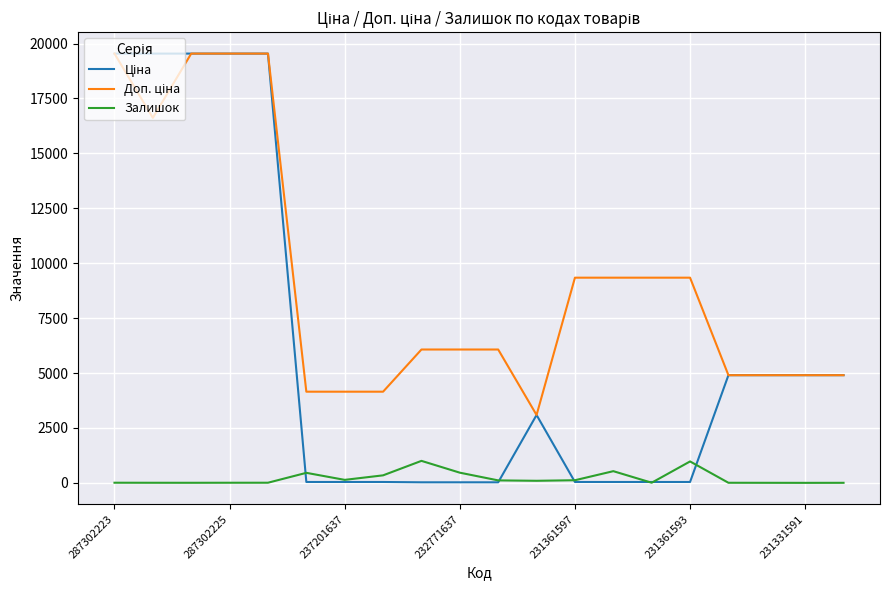

List the series in order of their overall mean, lowest first.

Залишок, Ціна, Доп. ціна